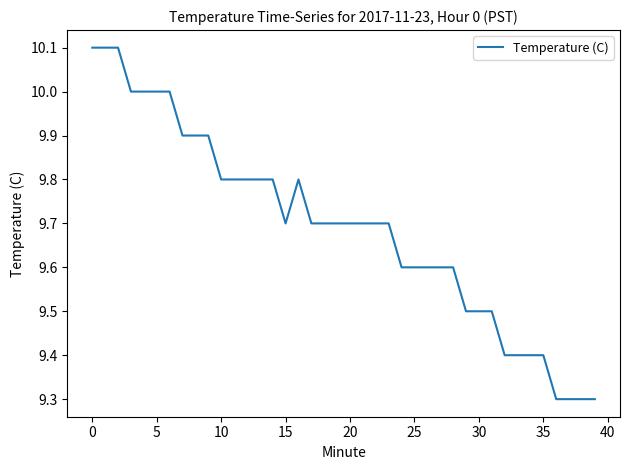

What is the difference between the maximum and minimum values?

0.8